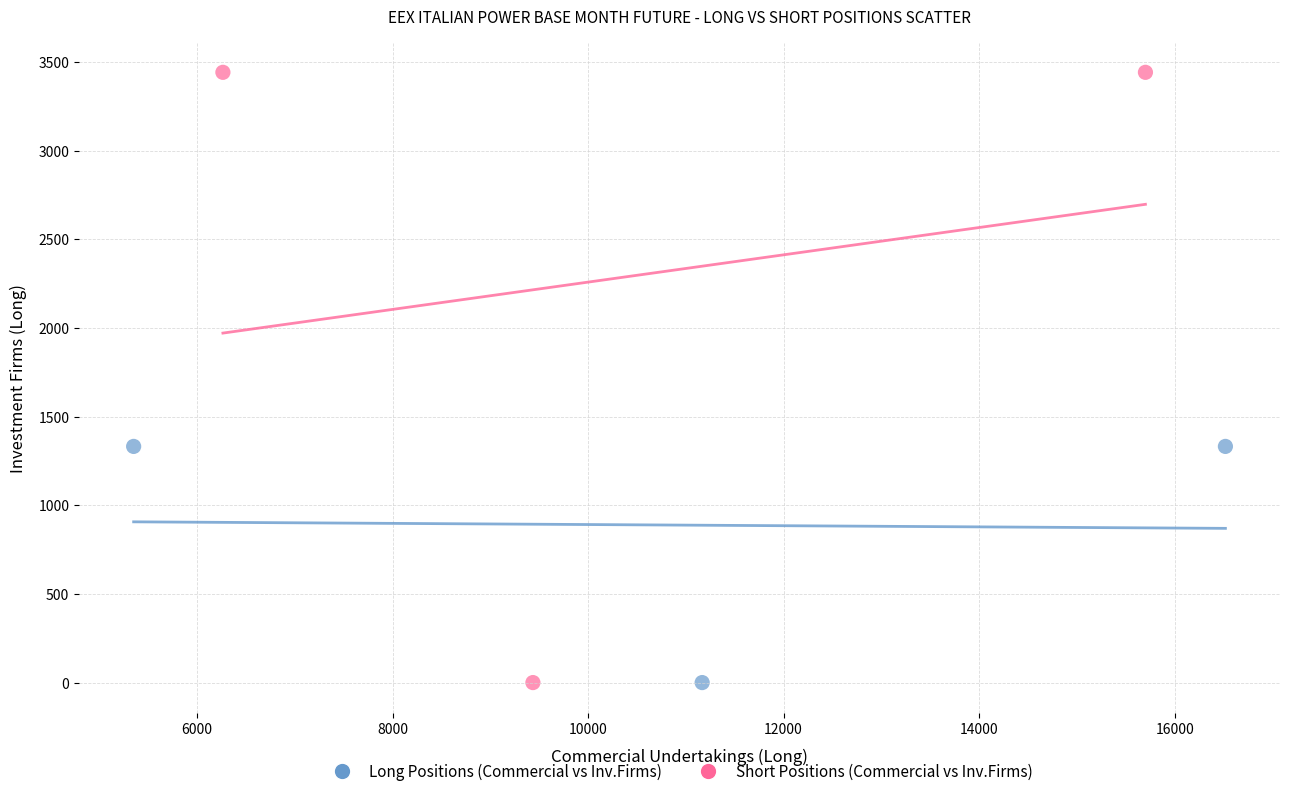

Which series has the largest Y range (max minus min)?

Short Positions (Commercial vs Inv.Firms)